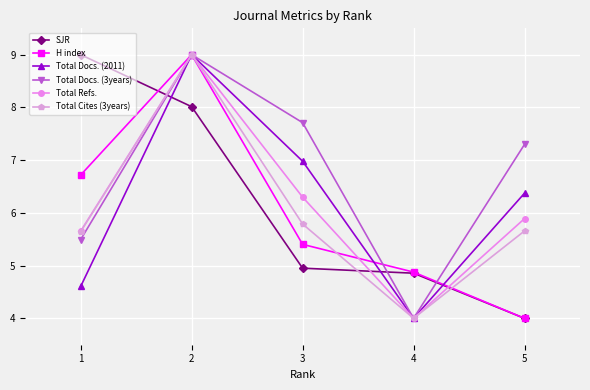

Between which two adjacent categories do Total Docs. (3years) and SJR first intersect?

1 and 2